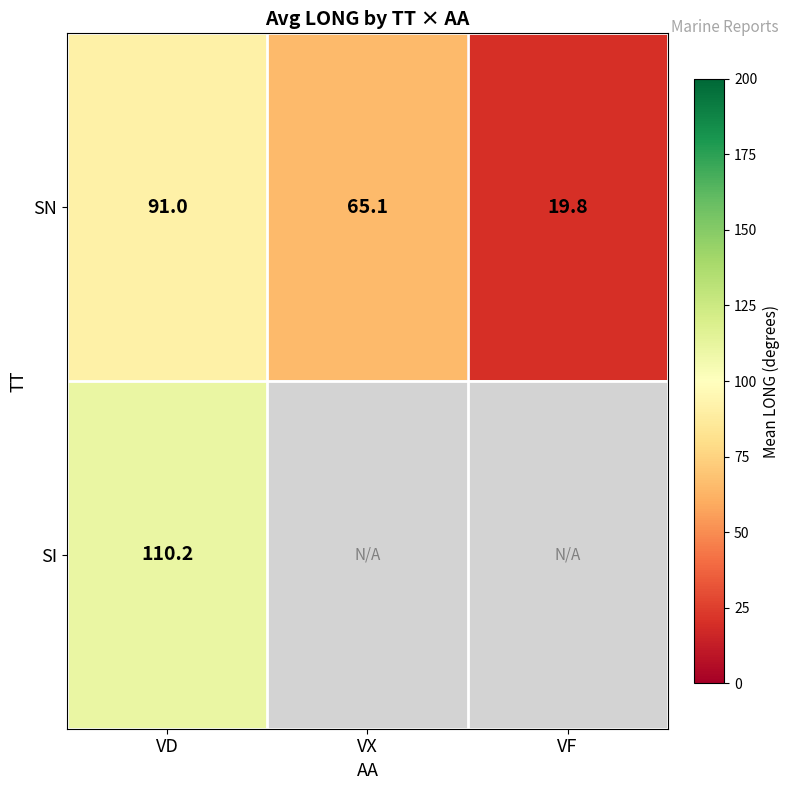

Is the value of SI at VD greater than the value of SN at VX?

Yes